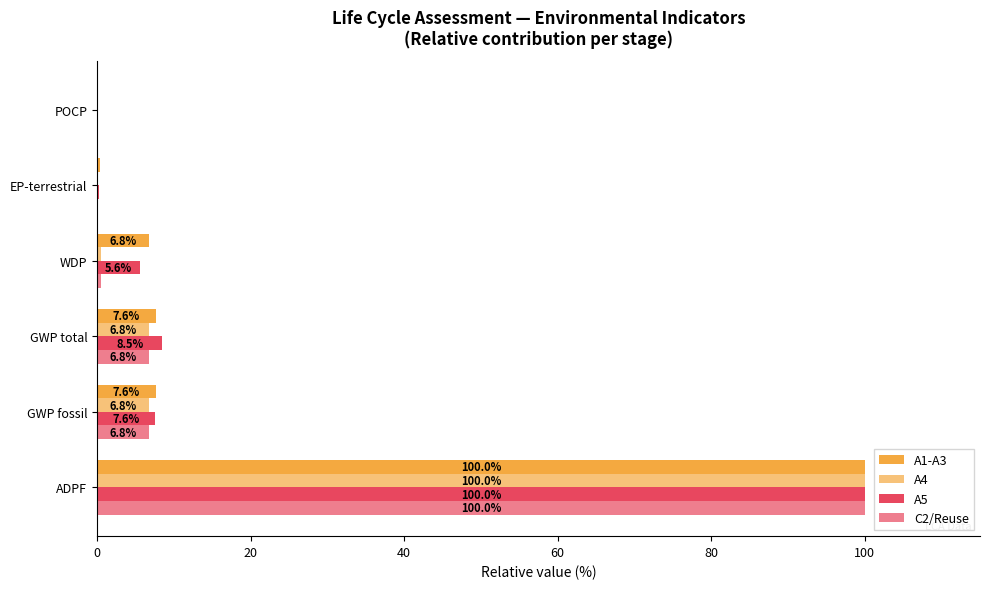

How many data points in A4 are above 6?

3